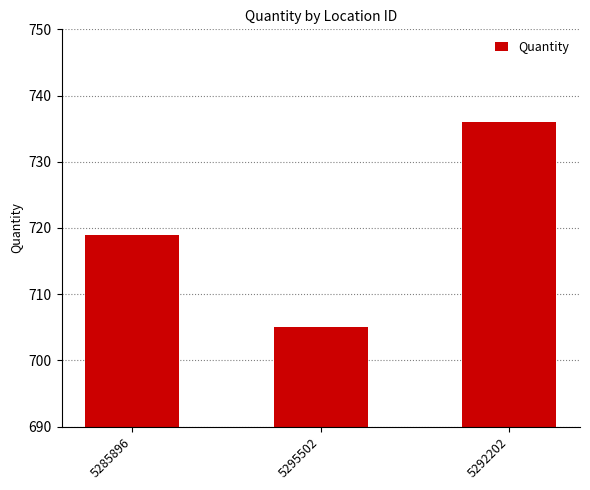

What is the label of the 3rd bar from the left?

5292202